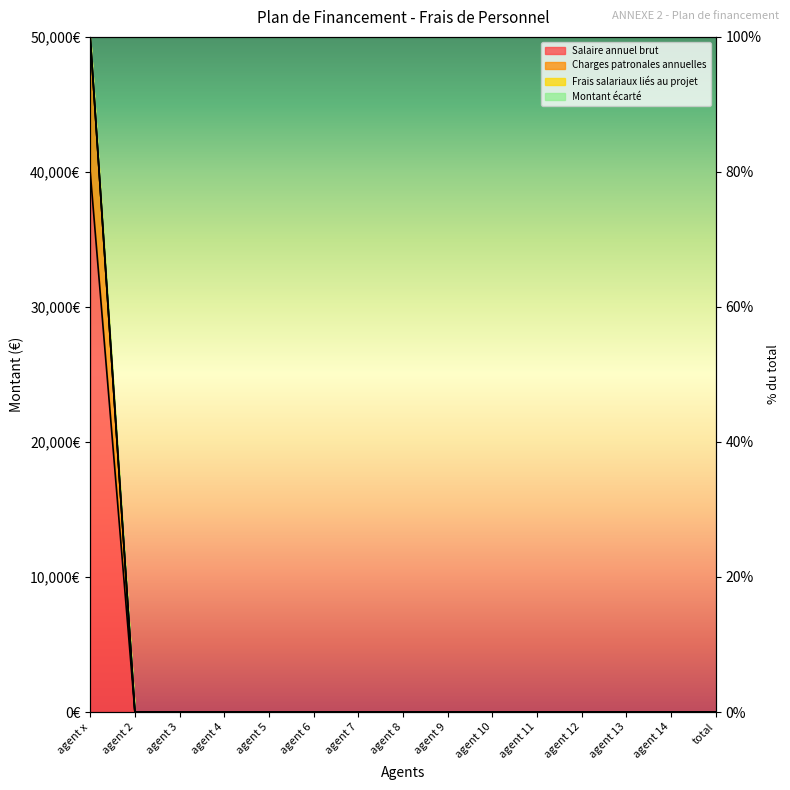

Which series has the largest total across all categories?

Salaire annuel brut